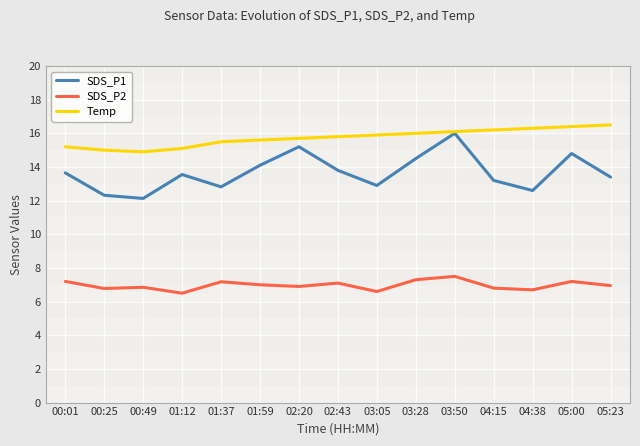

The value of SDS_P2 at 01:59 is 3.7. True or false?

False